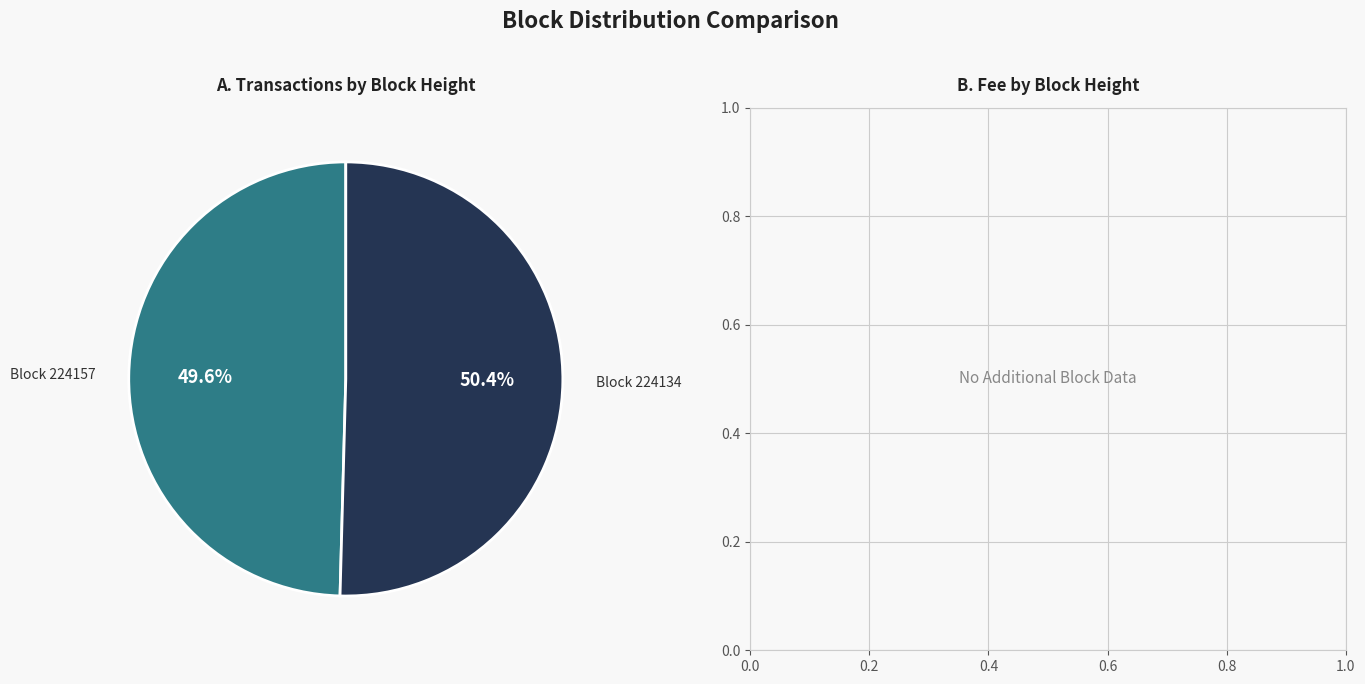

Rank the categories by value from lowest to highest.

224157, 224134